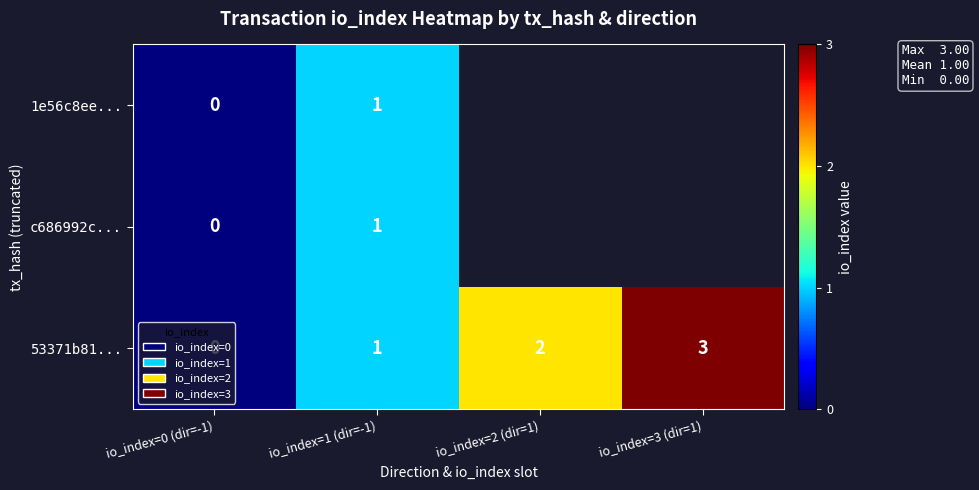

The 53371b81... series shows -1 at io_index=0 (dir=-1). True or false?

False